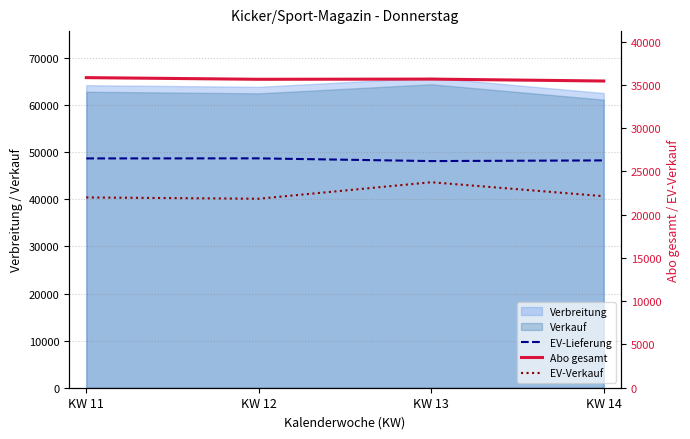

What is the difference between the EV-Verkauf values at KW 11 and KW 13?

1757